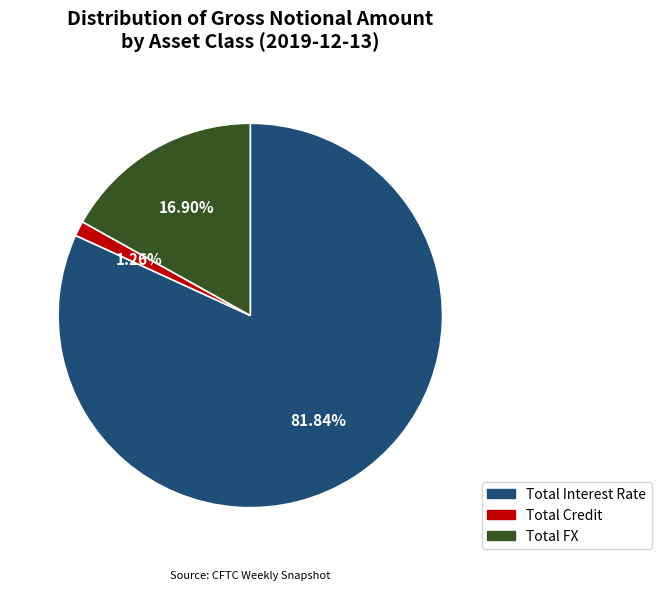

Between Total FX and Total Interest Rate, which is larger?

Total Interest Rate